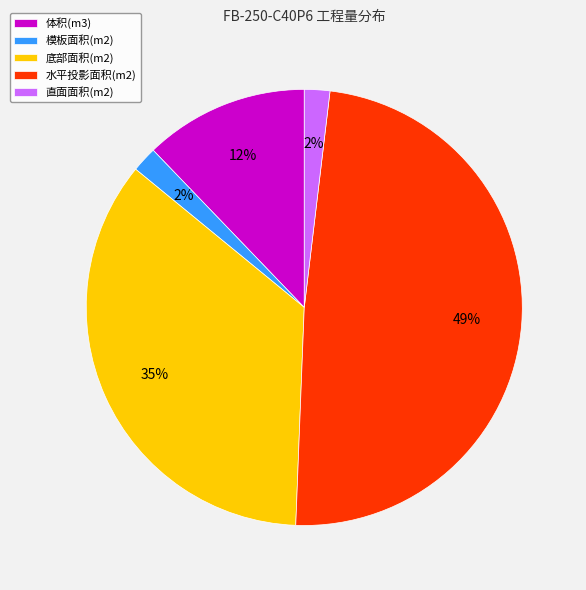

Count the number of slices in the pie.

5